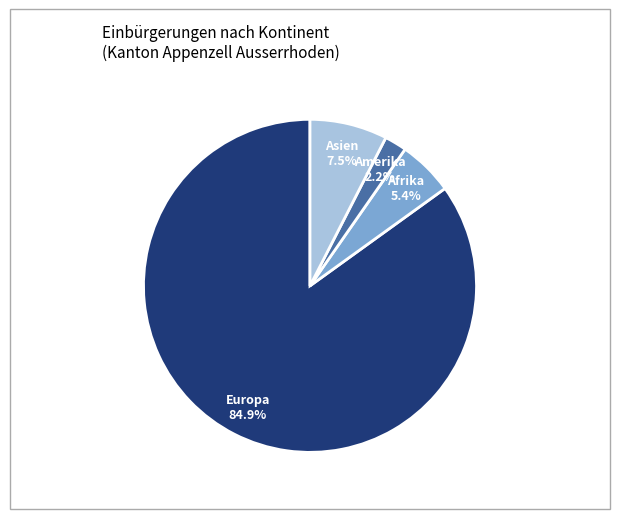

How many slices are in this pie chart?

4